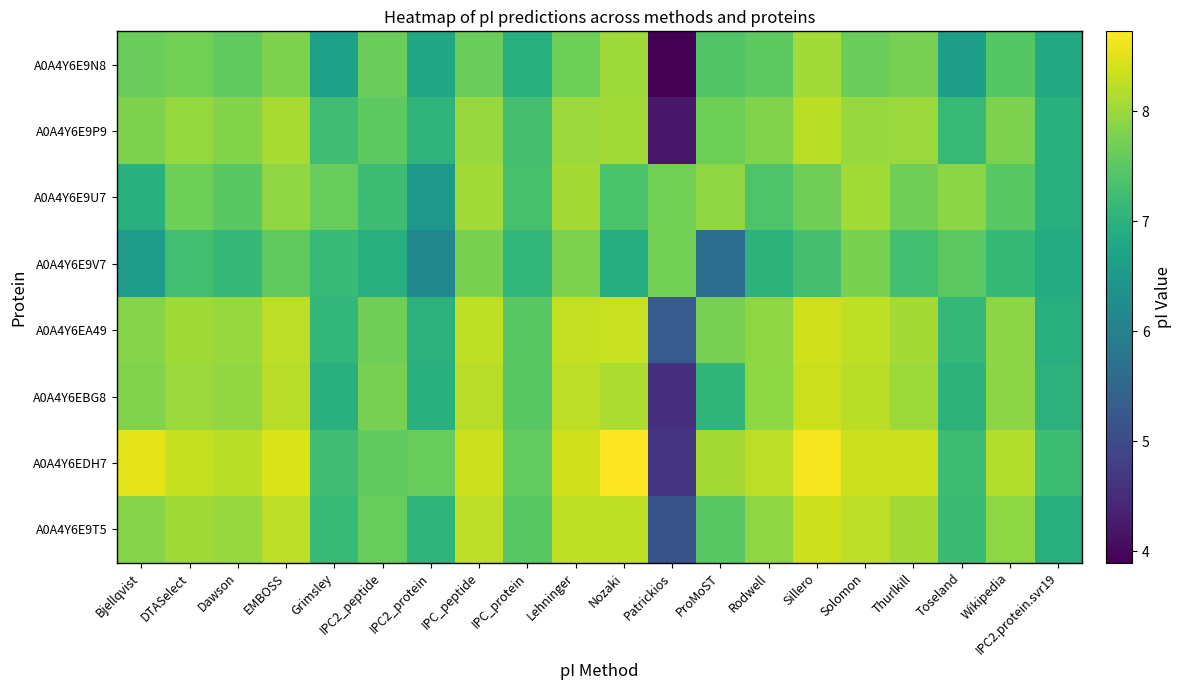

What is the maximum value shown in the chart?

8.7